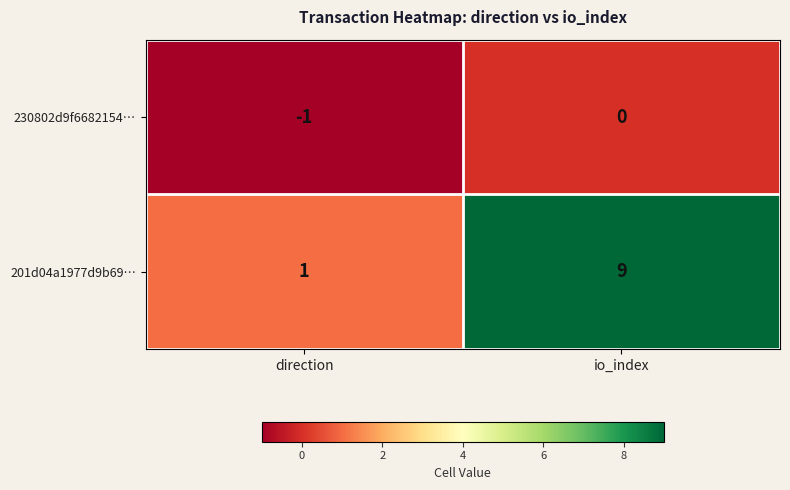

What is the difference between the maximum and minimum values in the 201d04a1977d9b69… series?

8